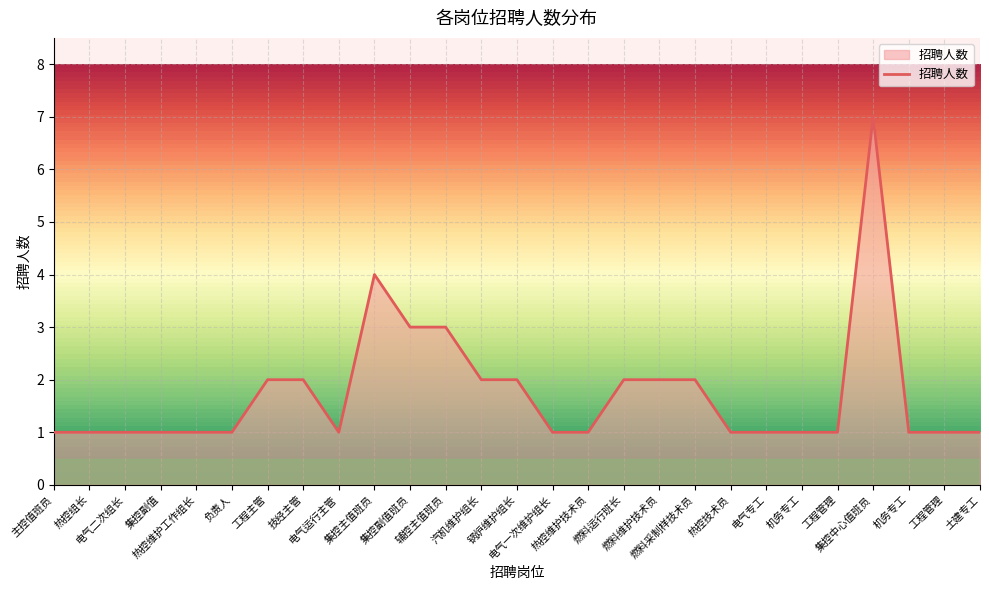

The value at 机务专工 is 2. True or false?

False